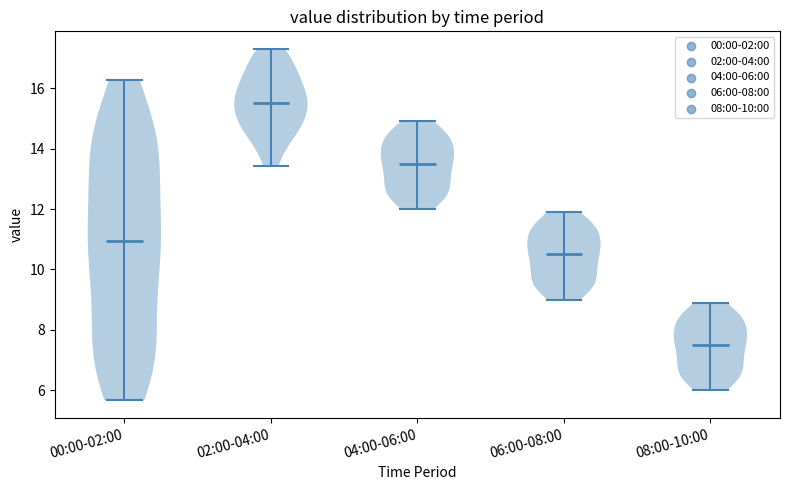

Reading left to right, read every violin against the y-axis: where its median line is, and the lowest and highest points it reaches. The values are not printed on the chart, so give them approximately, as read against the axis.

00:00-02:00: median line 11.0, lowest point 5.6, highest point 16.2
02:00-04:00: median line 15.6, lowest point 13.4, highest point 17.4
04:00-06:00: median line 13.6, lowest point 12.0, highest point 15.0
06:00-08:00: median line 10.6, lowest point 9.0, highest point 12.0
08:00-10:00: median line 7.6, lowest point 6.0, highest point 9.0